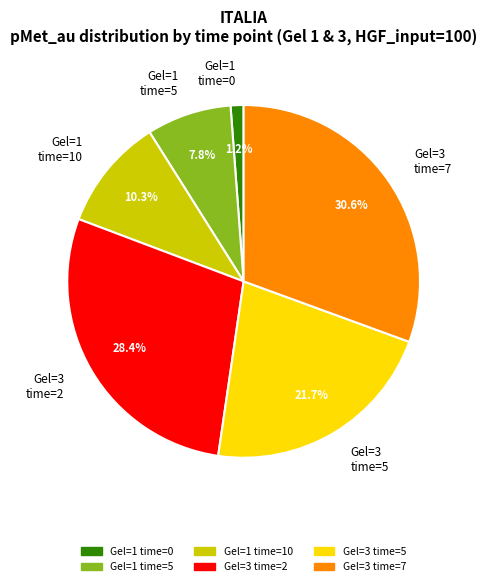

Rank the categories by value from lowest to highest.

Gel=1 time=0, Gel=1 time=5, Gel=1 time=10, Gel=3 time=5, Gel=3 time=2, Gel=3 time=7